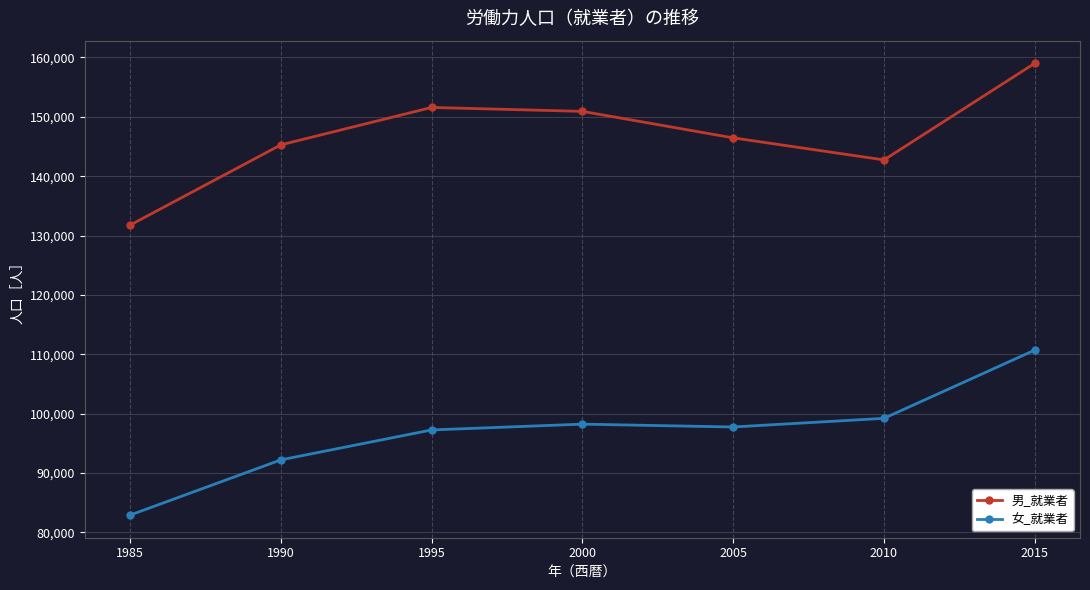

Where does the 男_就業者 series first go above 146458?

1995